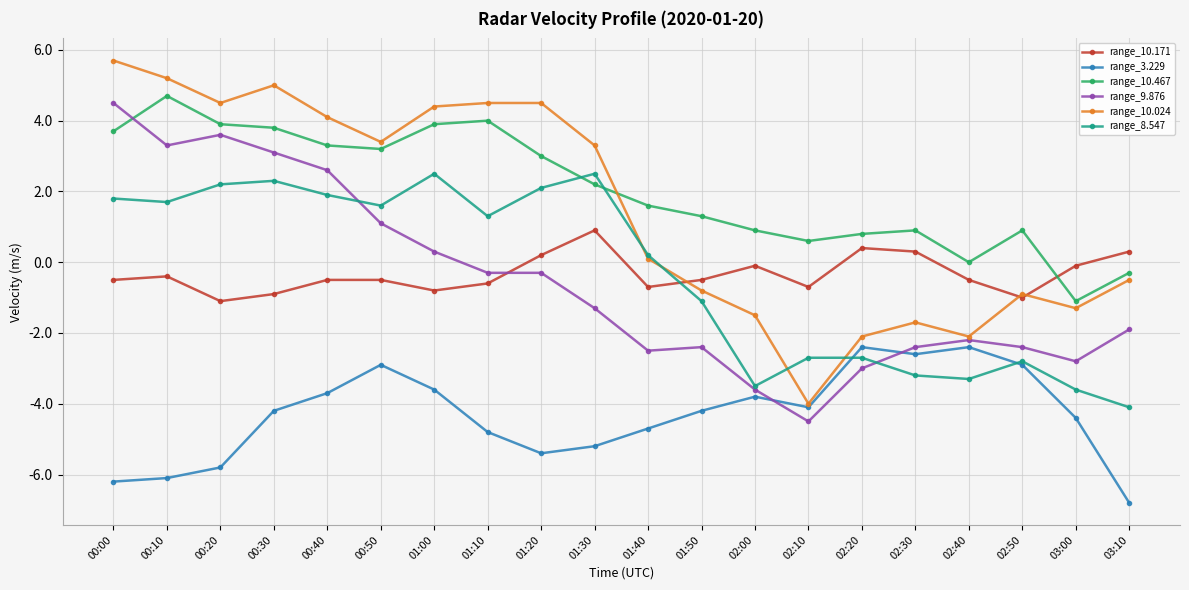

What is the sum of all range_8.547 values?

-6.9